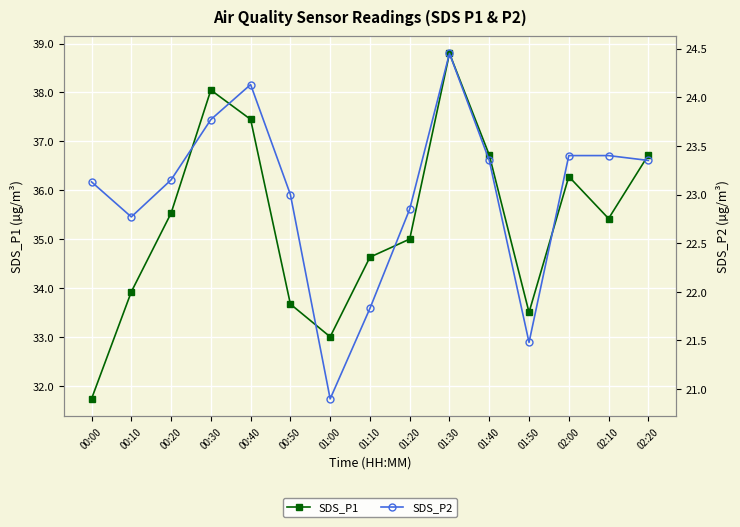

What is the smallest value displayed?

20.9